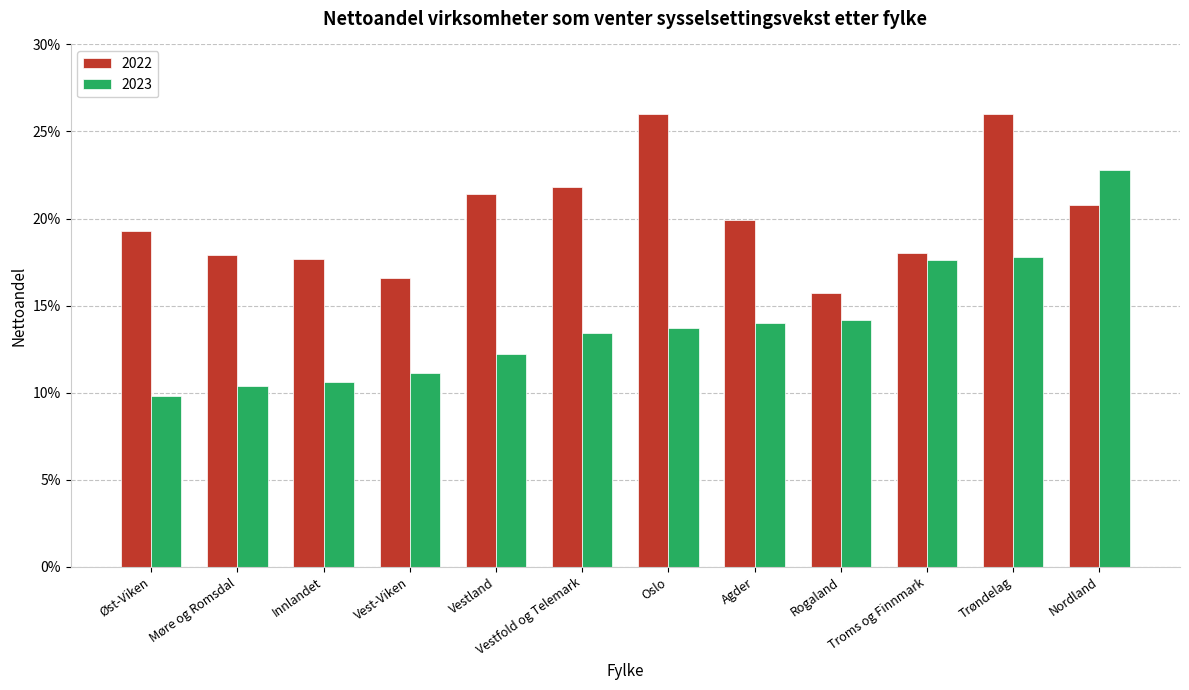

What is the label of the 7th bar from the left?

Oslo